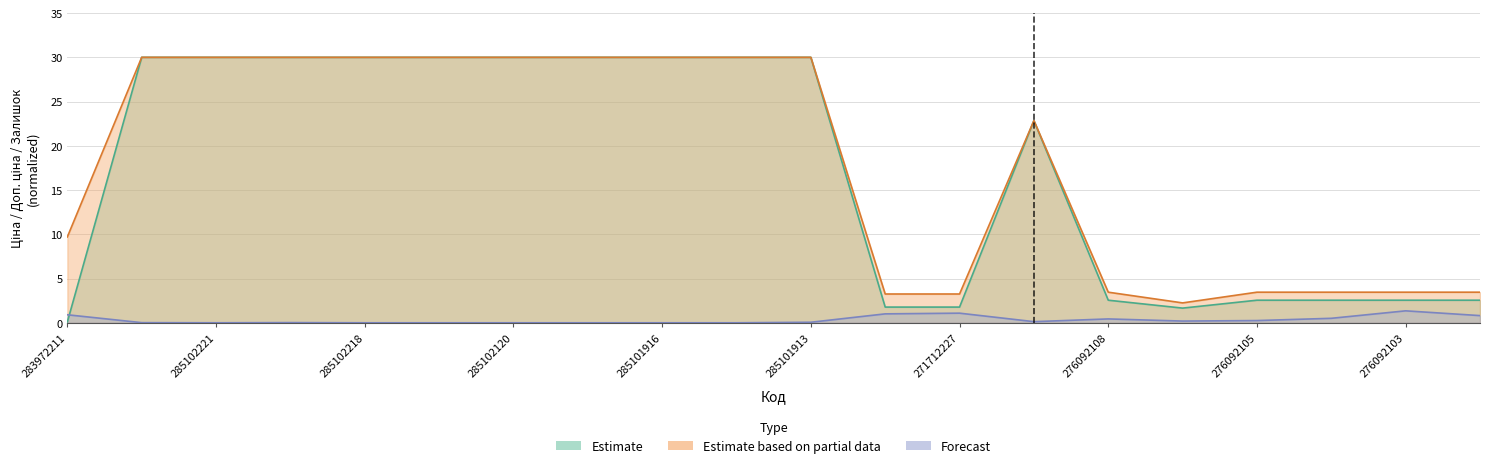

True or false: Forecast and Estimate intersect in this chart.

True